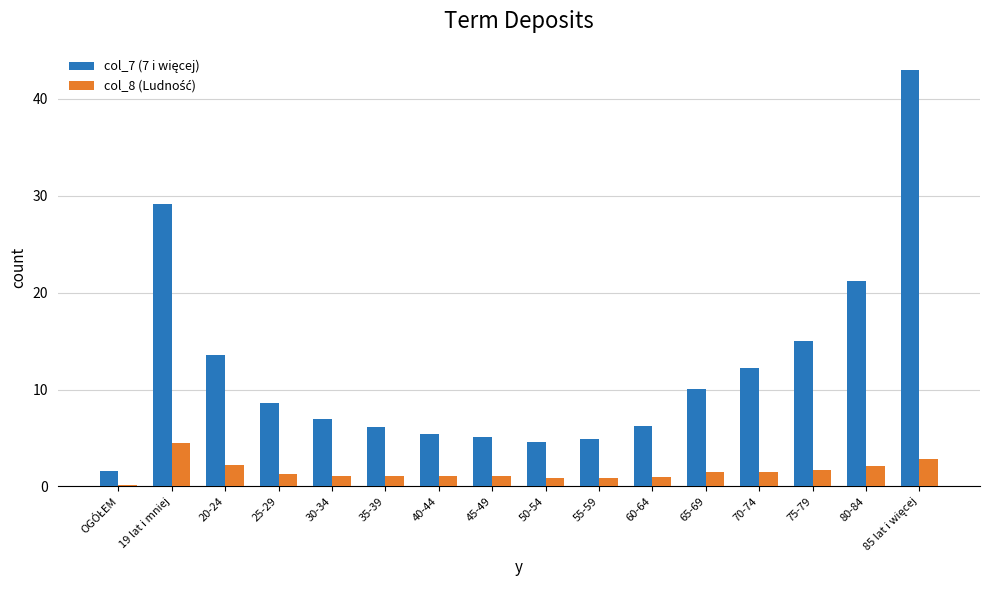

What is the total value across all series at 65-69?

11.5